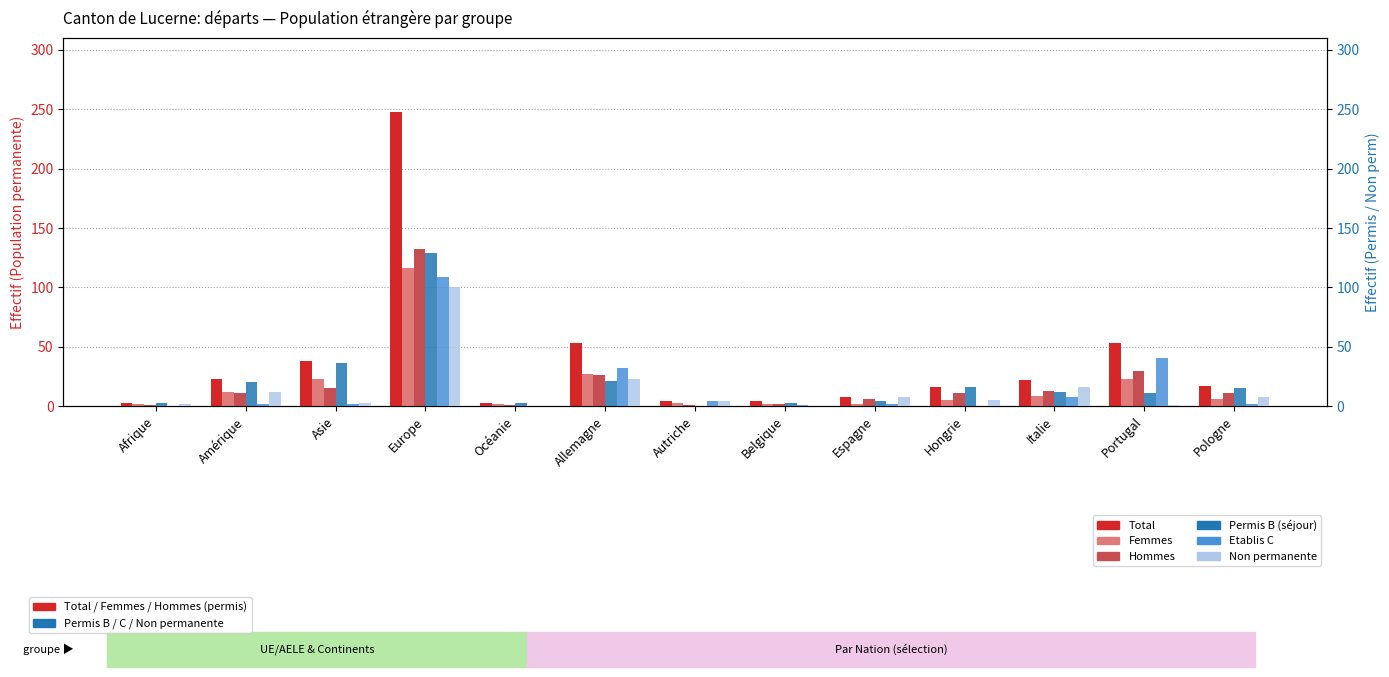

True or false: Total has a value of 8 at Espagne.

True